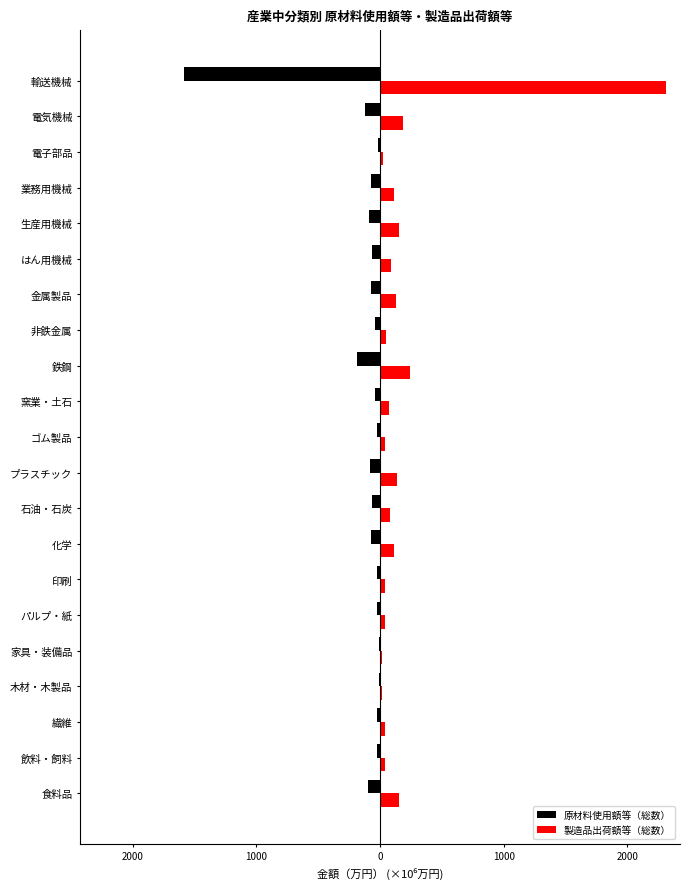

What are all the series names shown in the legend?

原材料使用額等（総数）, 製造品出荷額等（総数）